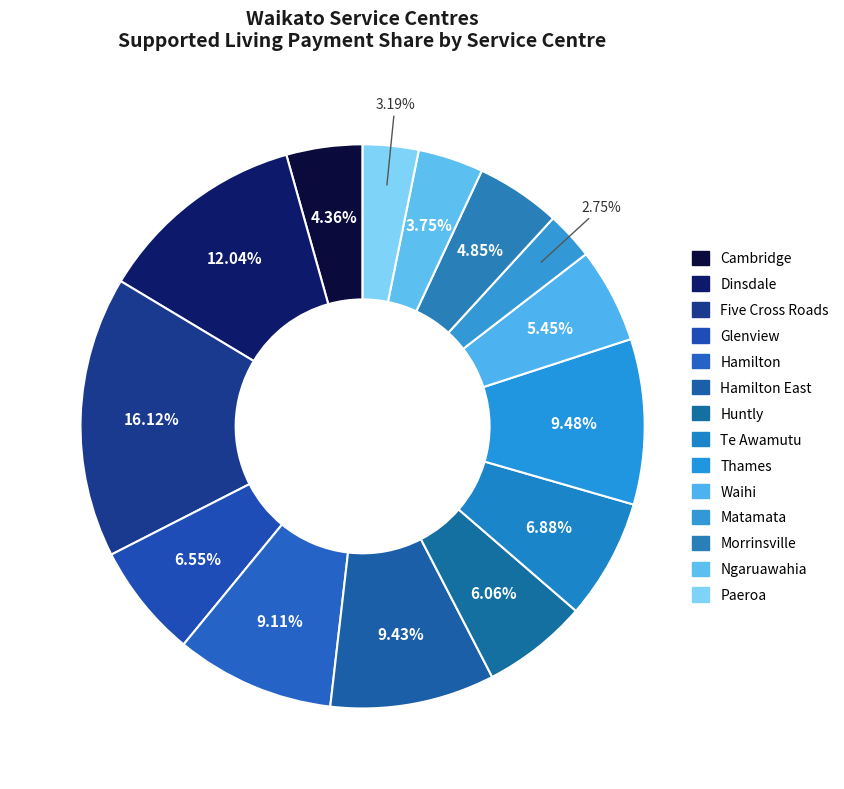

The Glenview slice represents 15% of the pie. True or false?

False